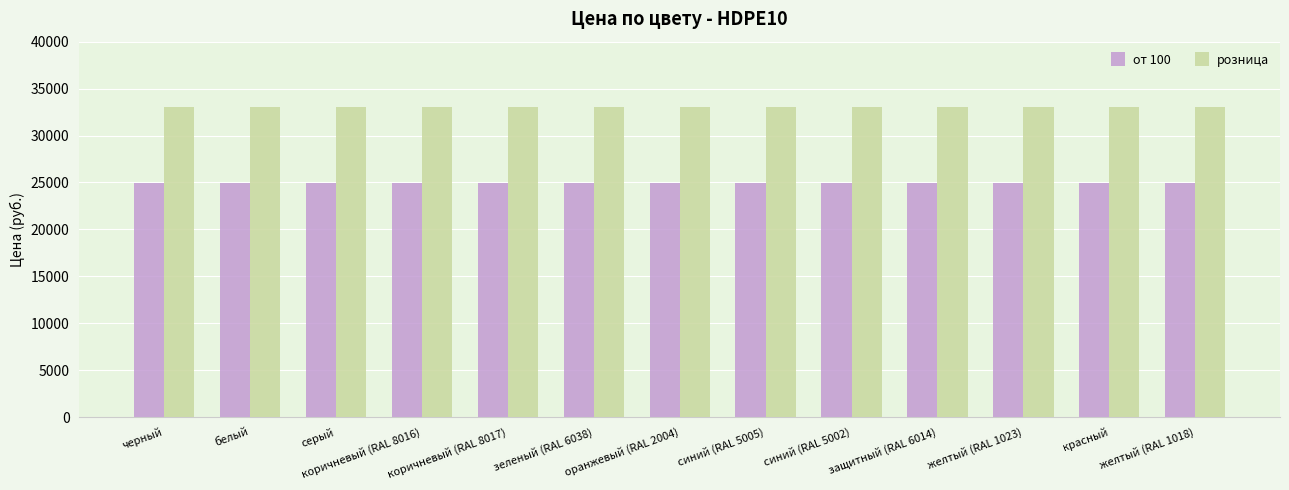

What is the label of the 4th bar from the right?

защитный (RAL 6014)